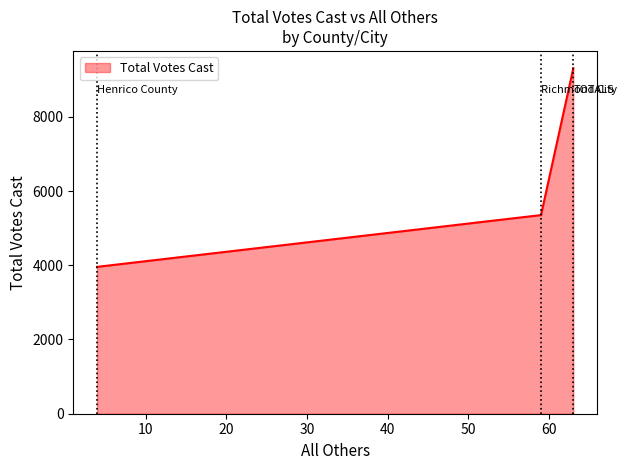

What is the difference between the maximum and minimum values?

5352